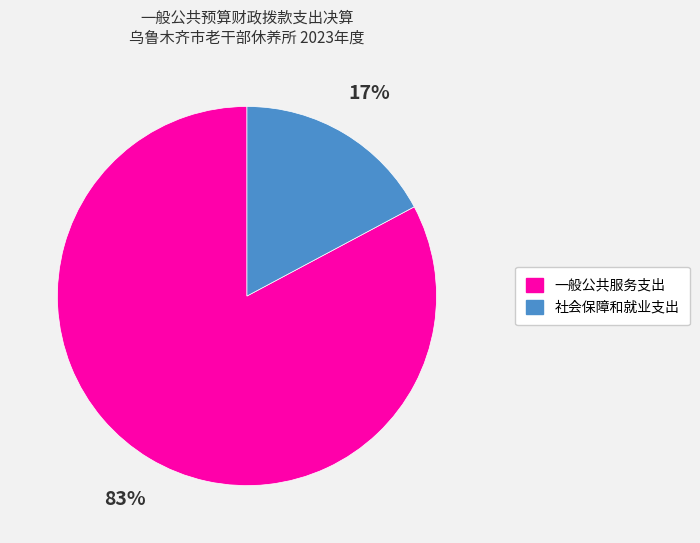

Is it true that 一般公共服务支出 is 77% of the pie?

False